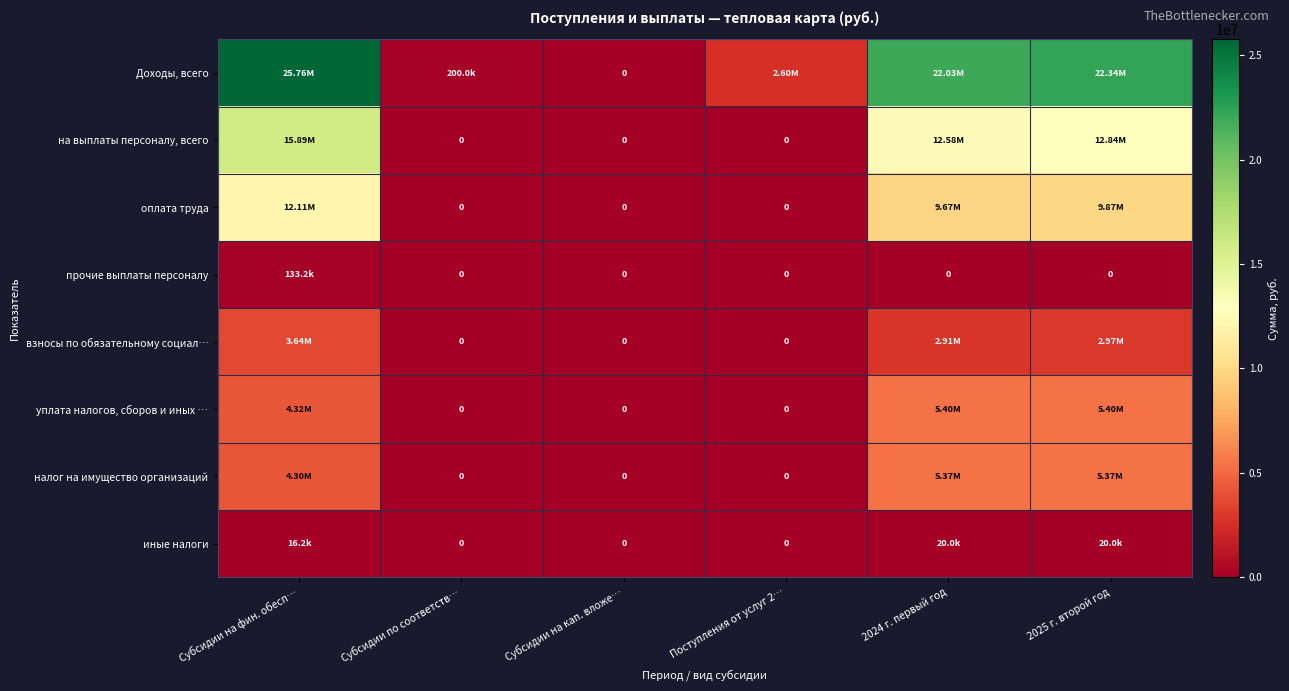

Rank the categories by уплата налогов, сборов и иных … value from highest to lowest.

2024 г. первый год, 2025 г. второй год, Субсидии на фин. обесп…, Субсидии по соответств…, Субсидии на кап. вложе…, Поступления от услуг 2…